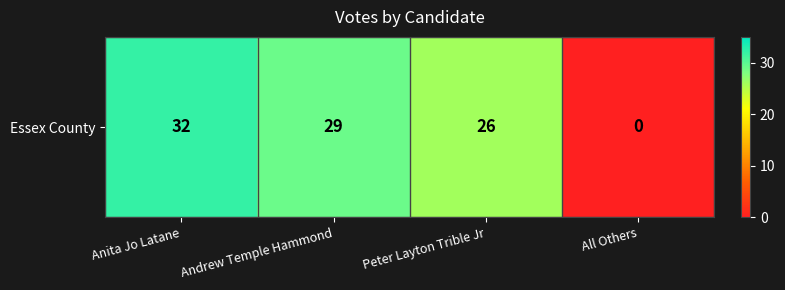

What is the maximum value shown in the chart?

32